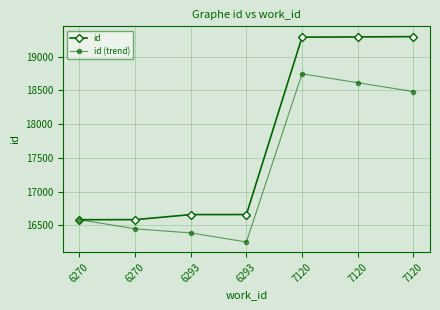

What are all the series names shown in the legend?

id, id (trend)